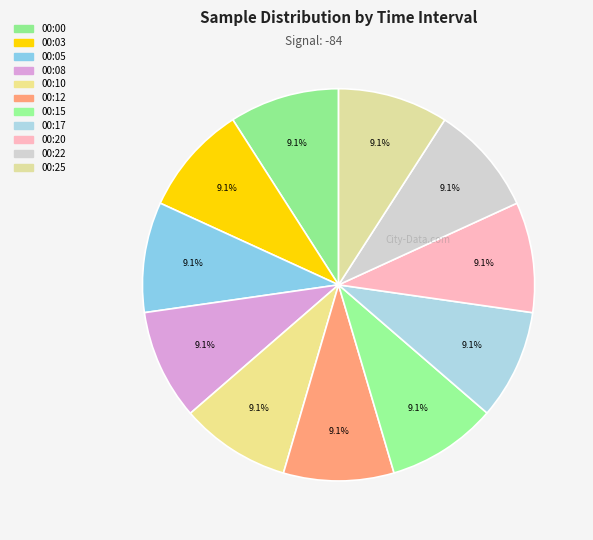

Which has a higher value, 00:10 or 00:03?

00:03